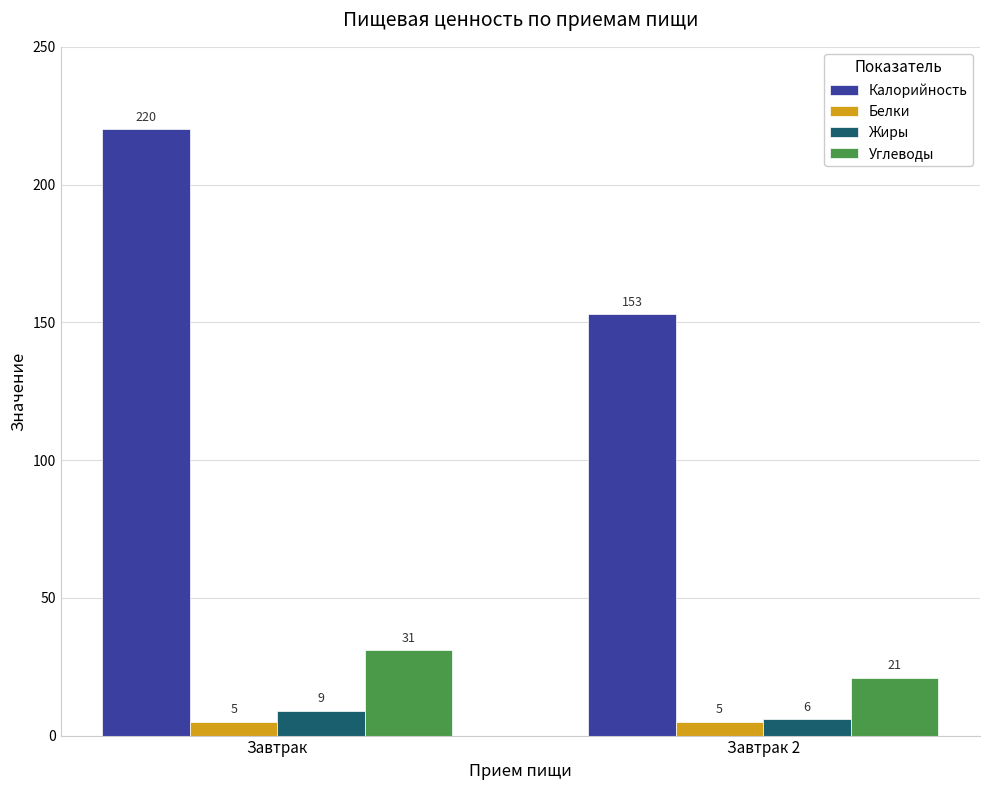

What is the sum of the Жиры values at Завтрак and Завтрак 2?

15